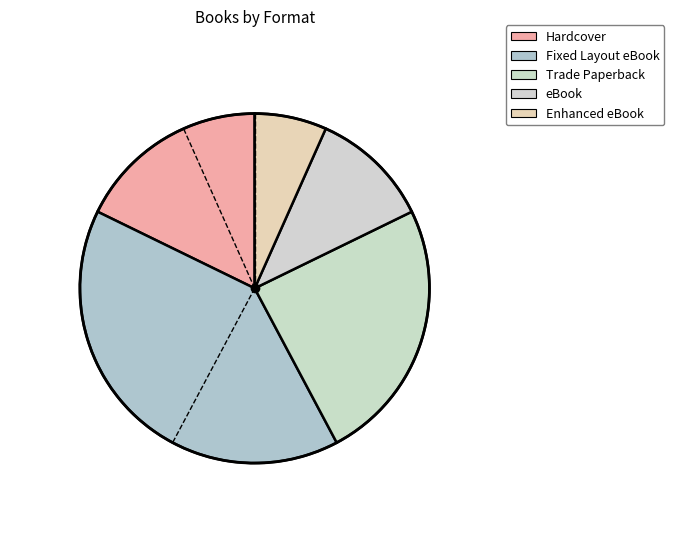

Is there any slice that represents more than half of the pie?

No